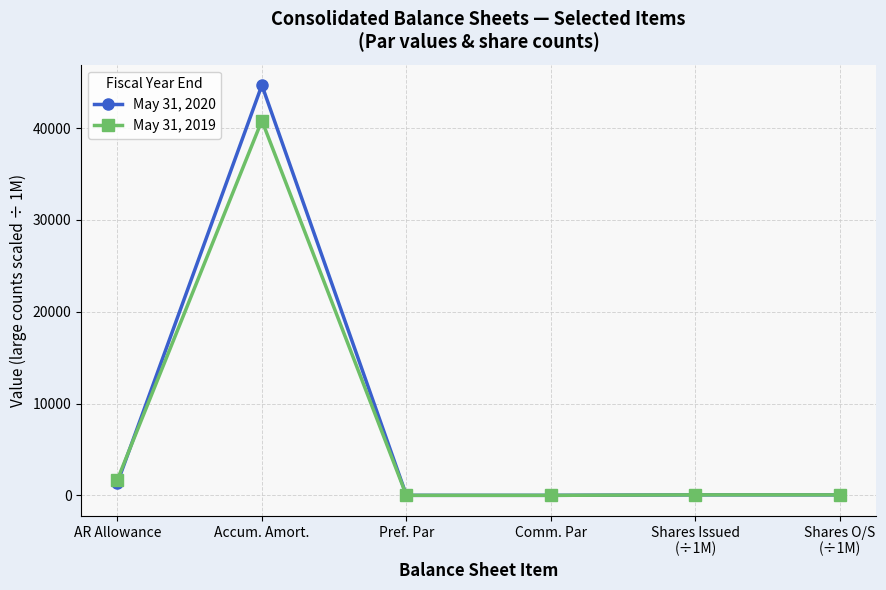

True or false: May 31, 2020 has more than 2 points higher than both neighbors.

False